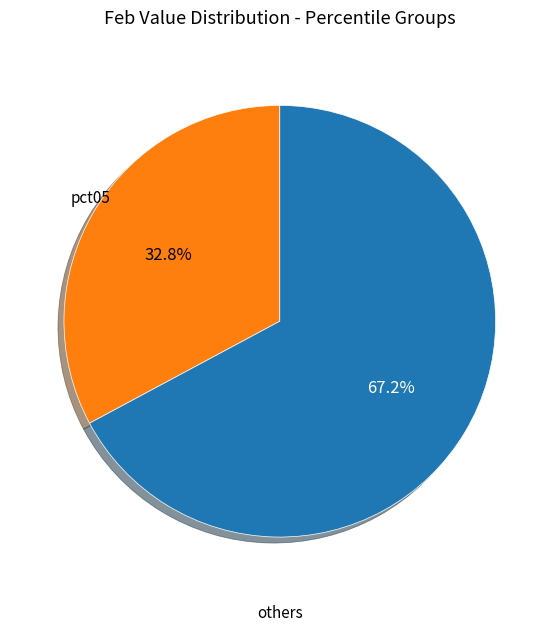

How many segments does this pie chart have?

2